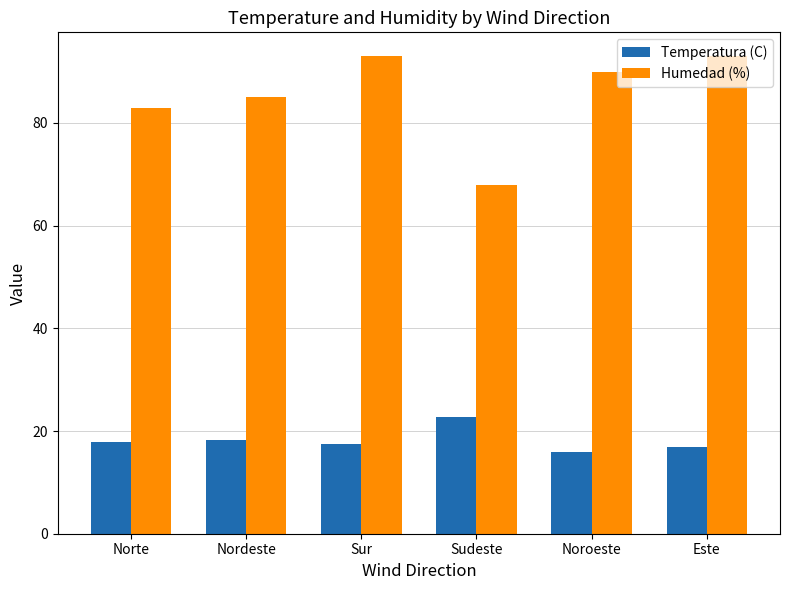

Between Nordeste and Sudeste, which series saw the biggest shift?

Humedad (%)